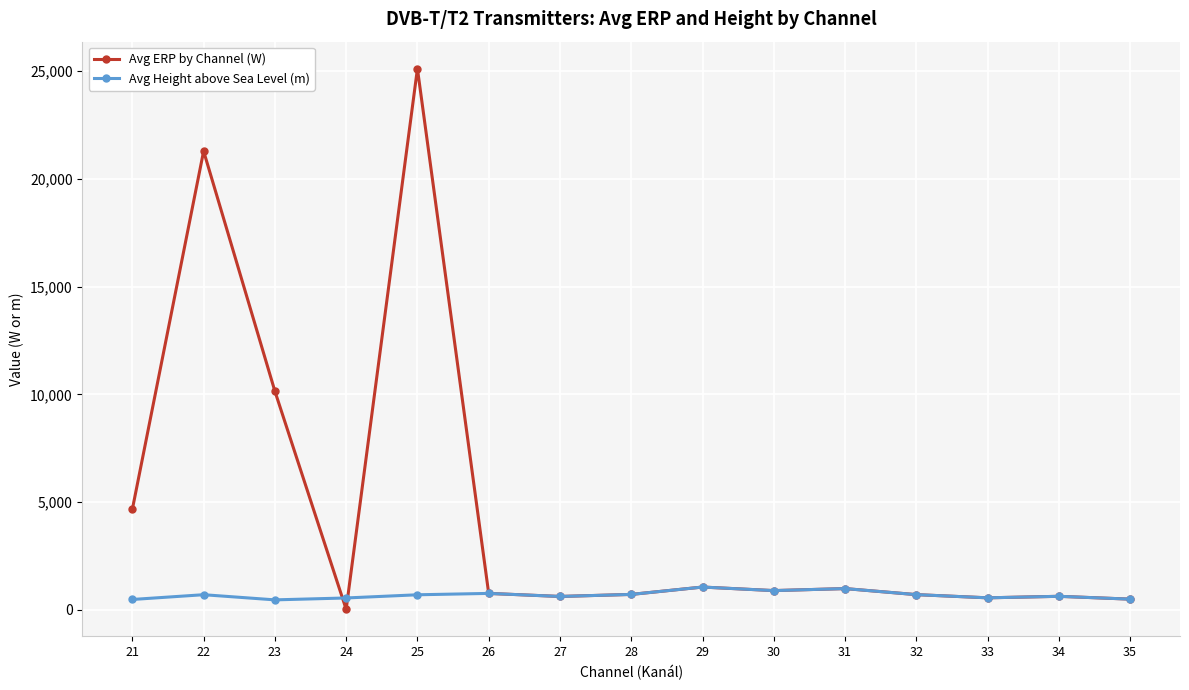

At which category is the sum across all series the highest?

25